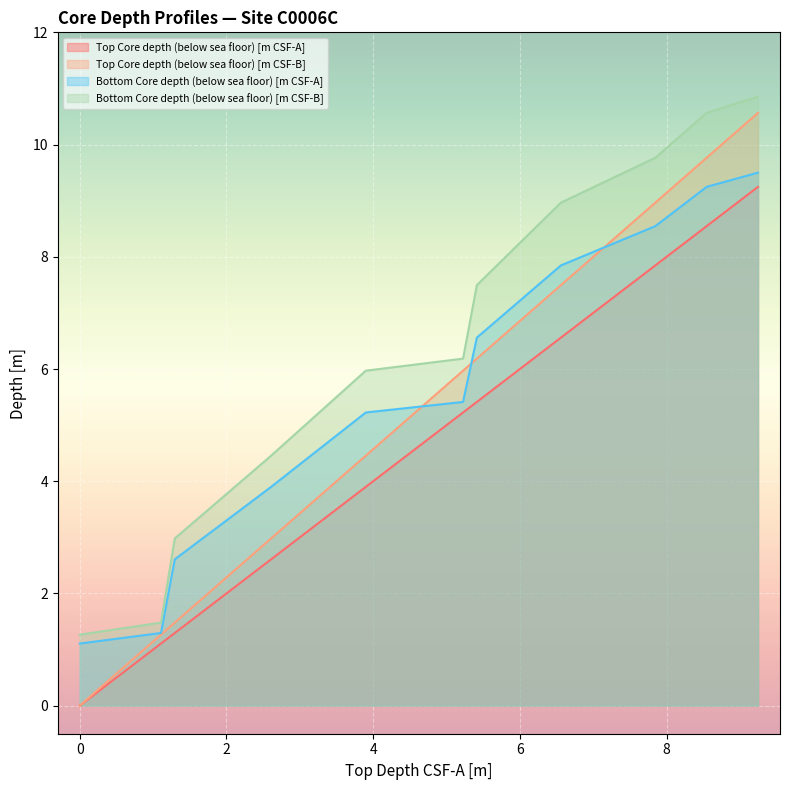

What is the maximum value for Bottom Core depth (below sea floor) [m CSF-B]?

10.9